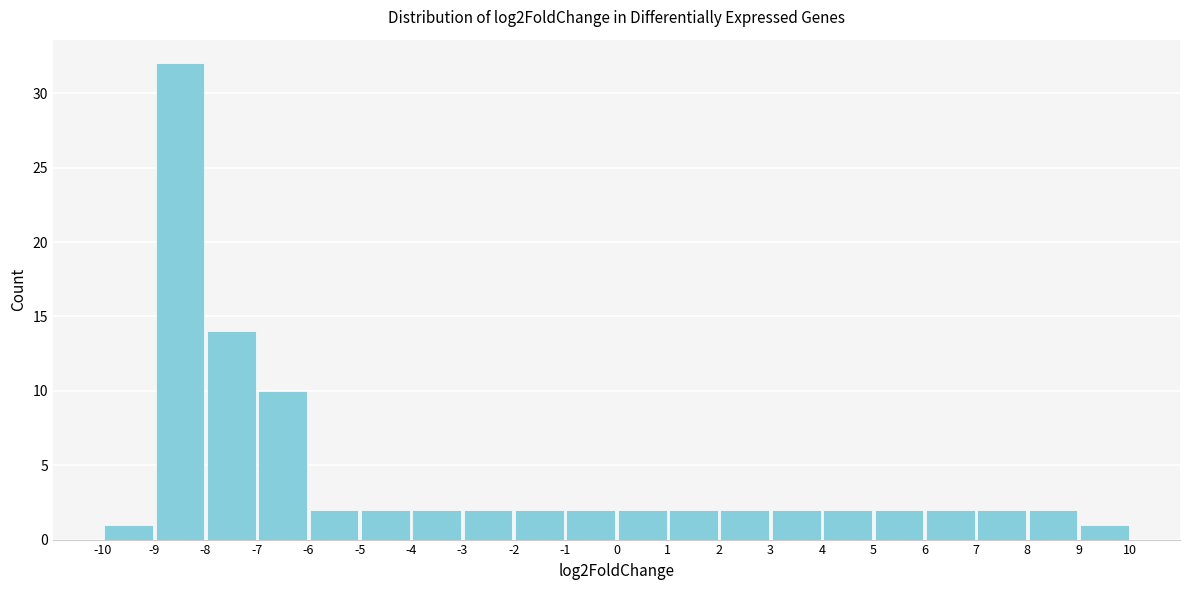

Reading left to right, transcribe this chart: for each bar, give the range it covers on the x-axis and its height. The values are not printed on the chart, so give them approximately, as read against the axis.

-10 to -9: 1
-9 to -8: 32
-8 to -7: 14
-7 to -6: 10
-6 to -5: 2
-5 to -4: 2
-4 to -3: 2
-3 to -2: 2
-2 to -1: 2
-1 to 0: 2
0 to 1: 2
1 to 2: 2
2 to 3: 2
3 to 4: 2
4 to 5: 2
5 to 6: 2
6 to 7: 2
7 to 8: 2
8 to 9: 2
9 to 10: 1